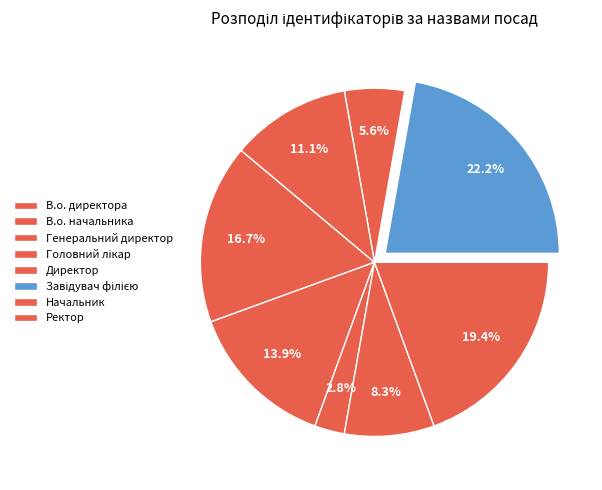

Count the number of slices in the pie.

8